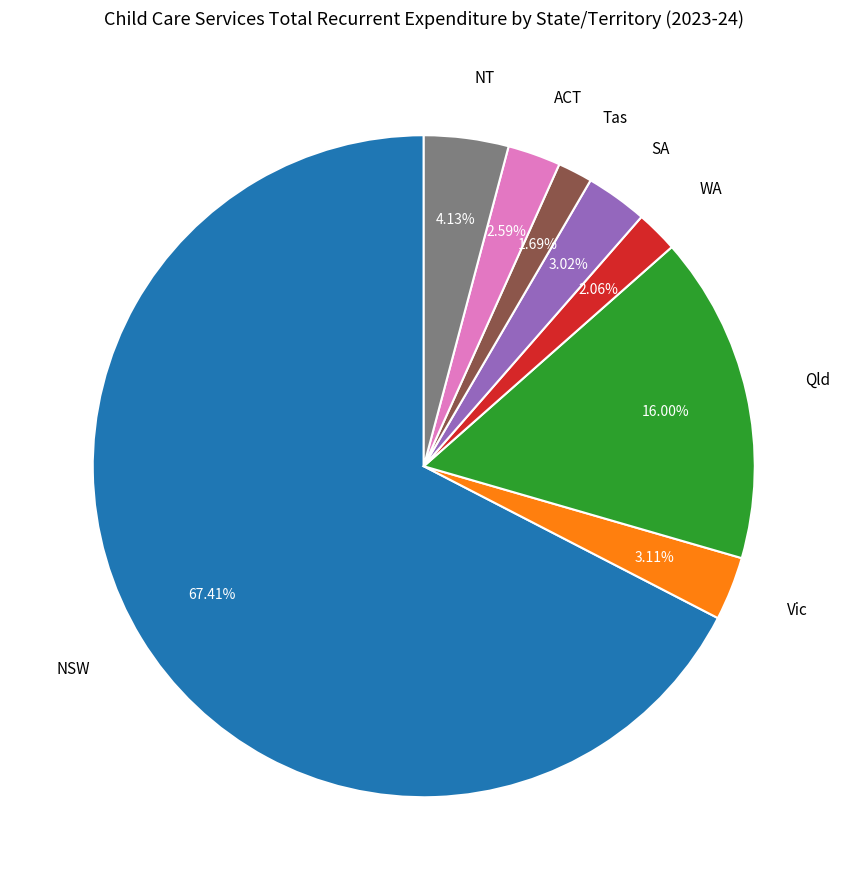

Is the sum of SA and Qld greater than half?

No